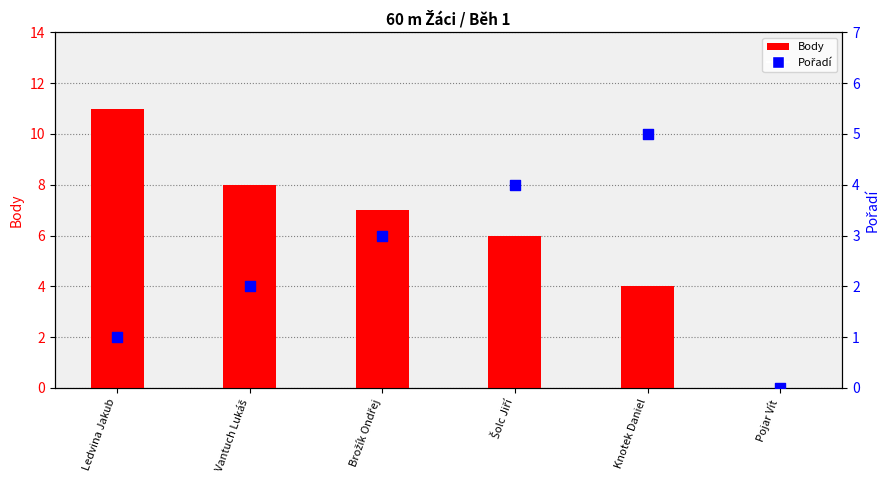

At which category is the sum across all series the highest?

Ledvina Jakub